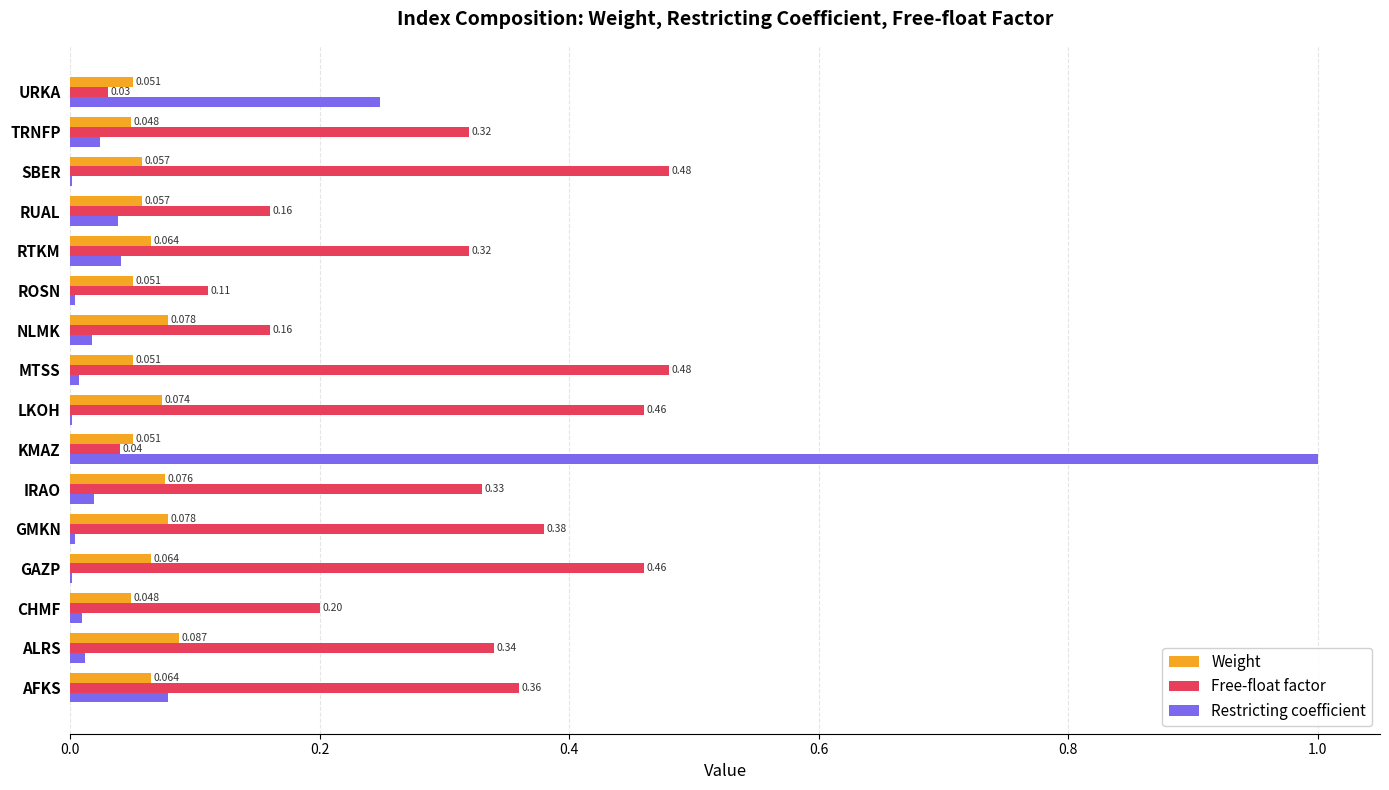

Between NLMK and URKA, which series saw the biggest shift?

Restricting coefficient